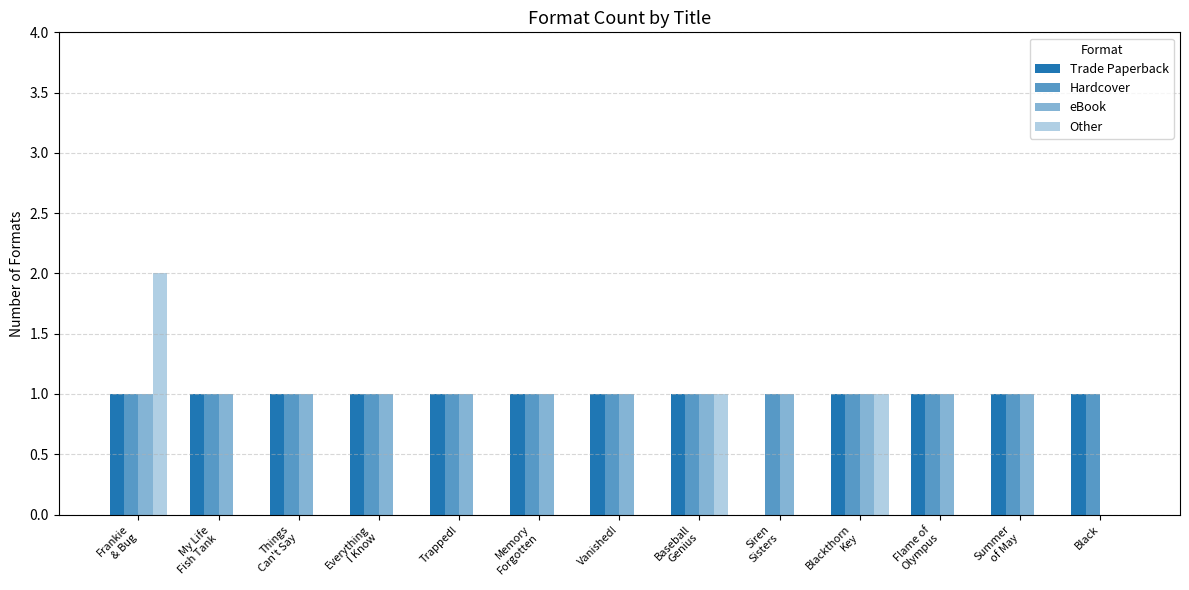

At which category is the sum across all series the highest?

Frankie
& Bug